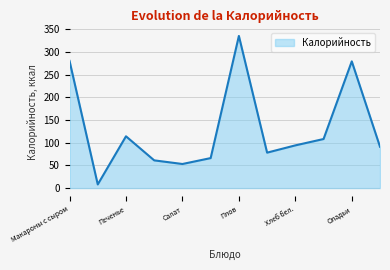

What is the minimum value shown in the chart?

8